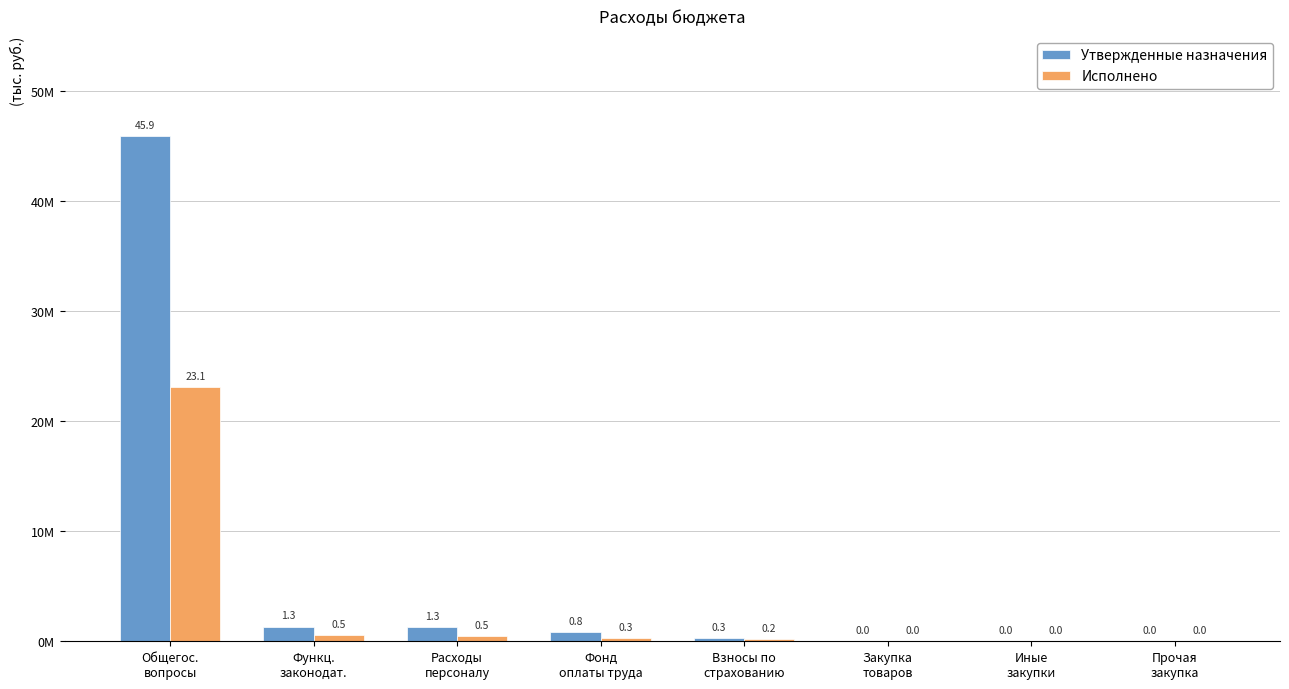

Are the bars horizontal?

No